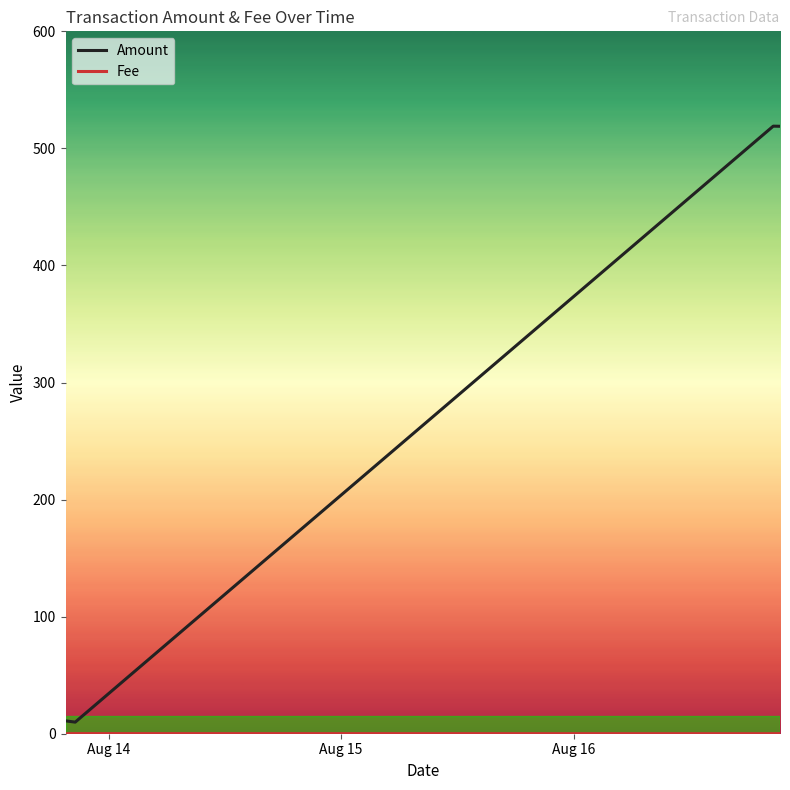

Which series has the widest spread of values?

Amount